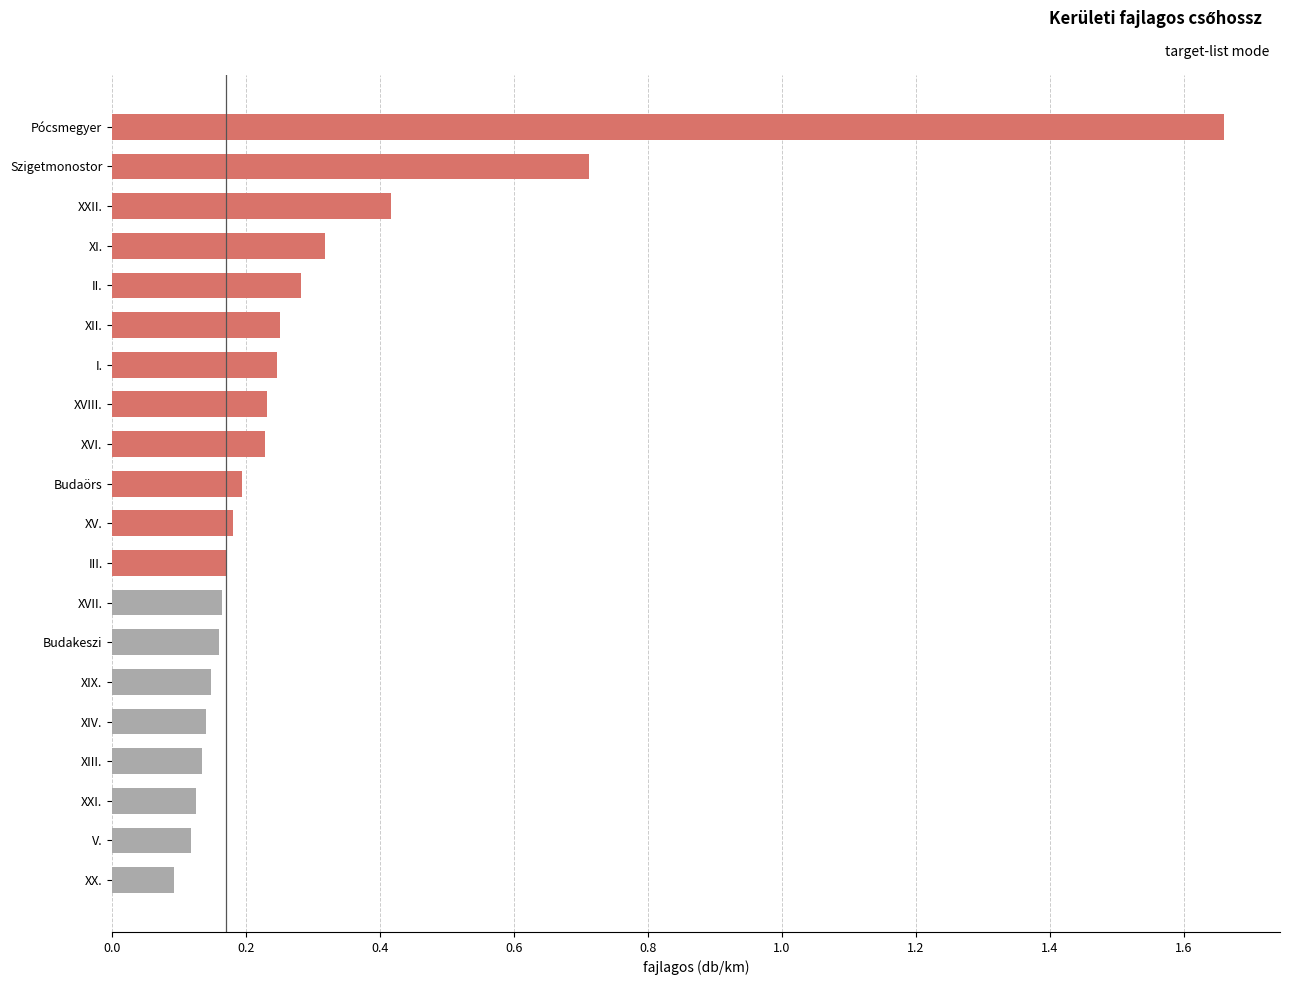

Which has a higher value, XX. or XVIII.?

XVIII.